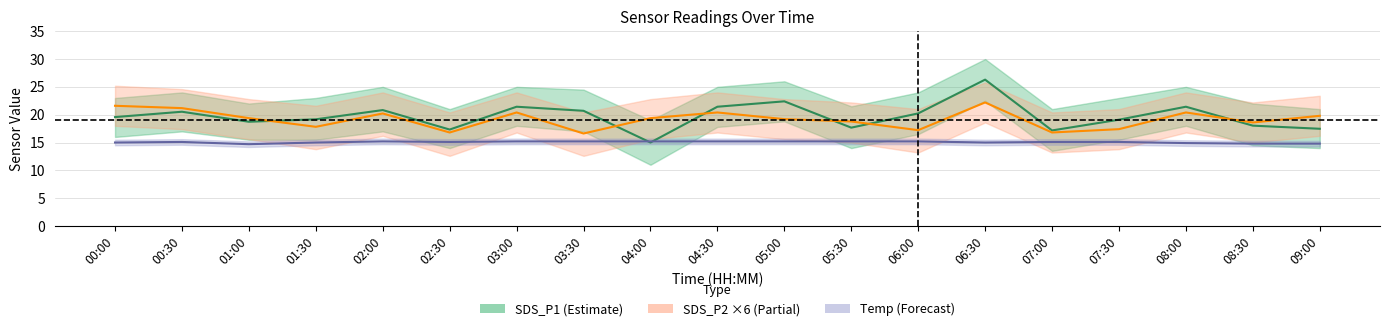

Is it true that SDS_P1 equals 19.1 at 07:30?

True